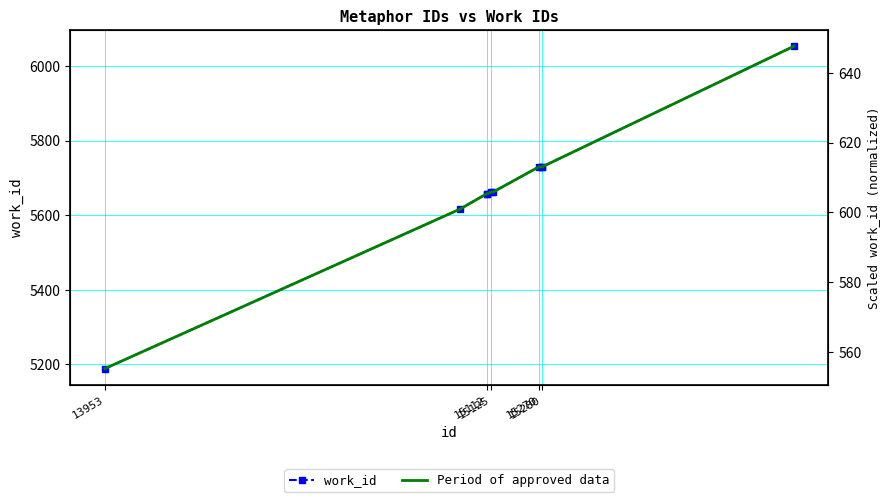

True or false: work_id and Period of approved data intersect in this chart.

False